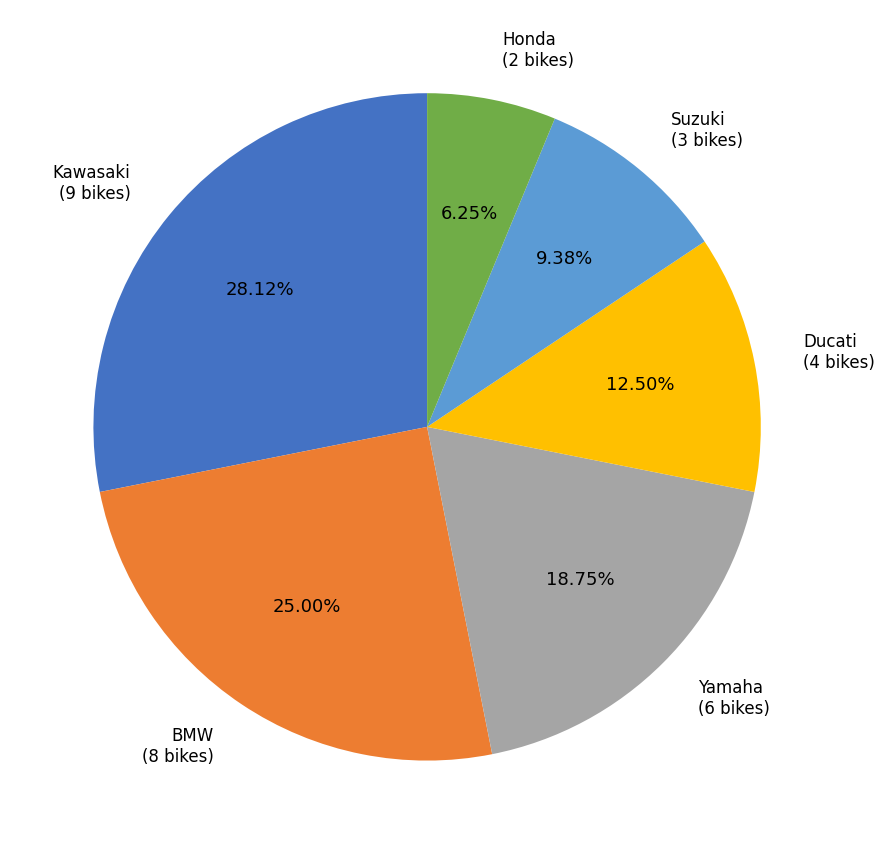

Is there a majority slice in this chart?

No